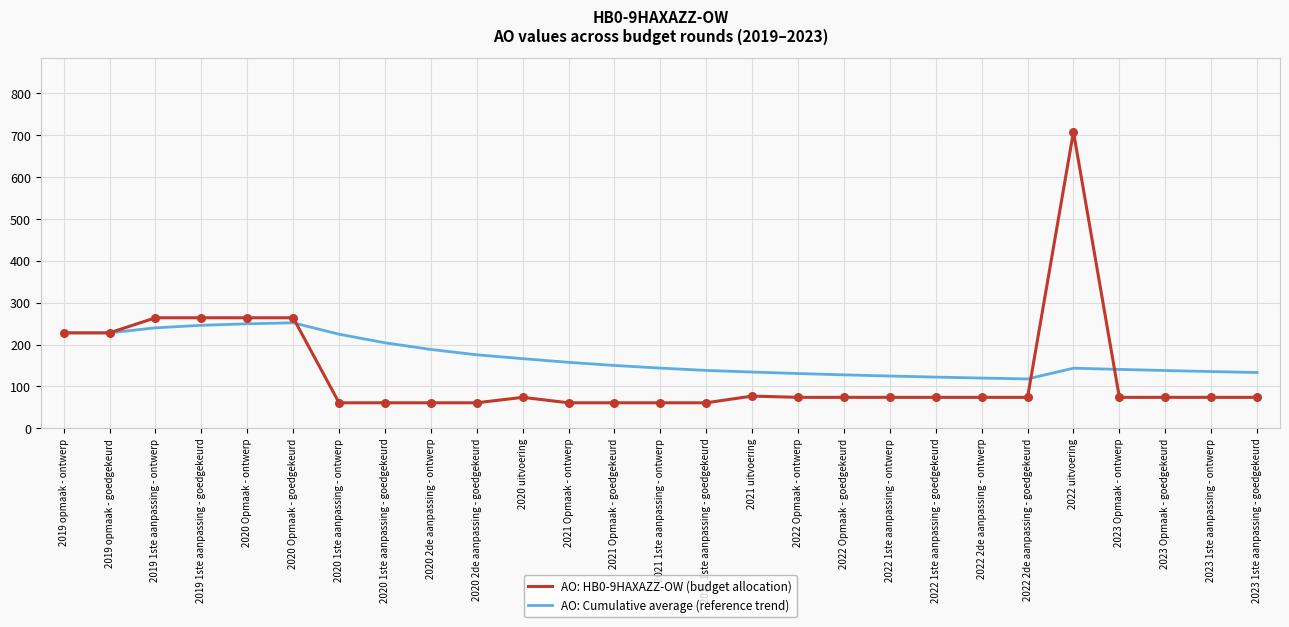

What is the spread (max minus min) of values at 2019 1ste aanpassing - ontwerp?

24.0